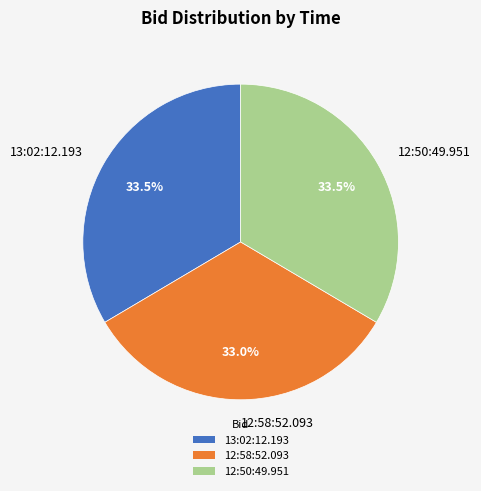

True or false: 12:58:52.093 accounts for 33% of the total.

True